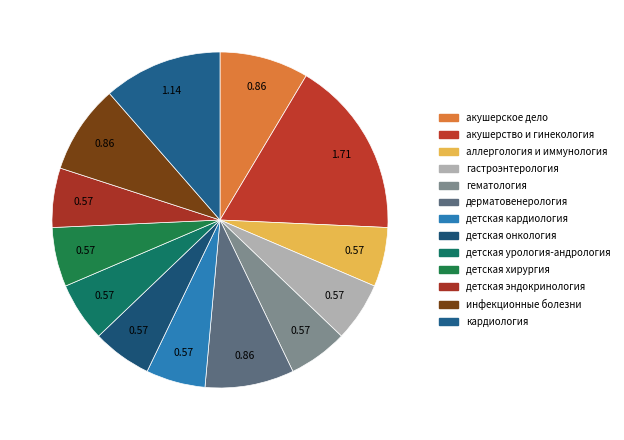

Is it true that акушерство и гинекология is 30% of the pie?

False